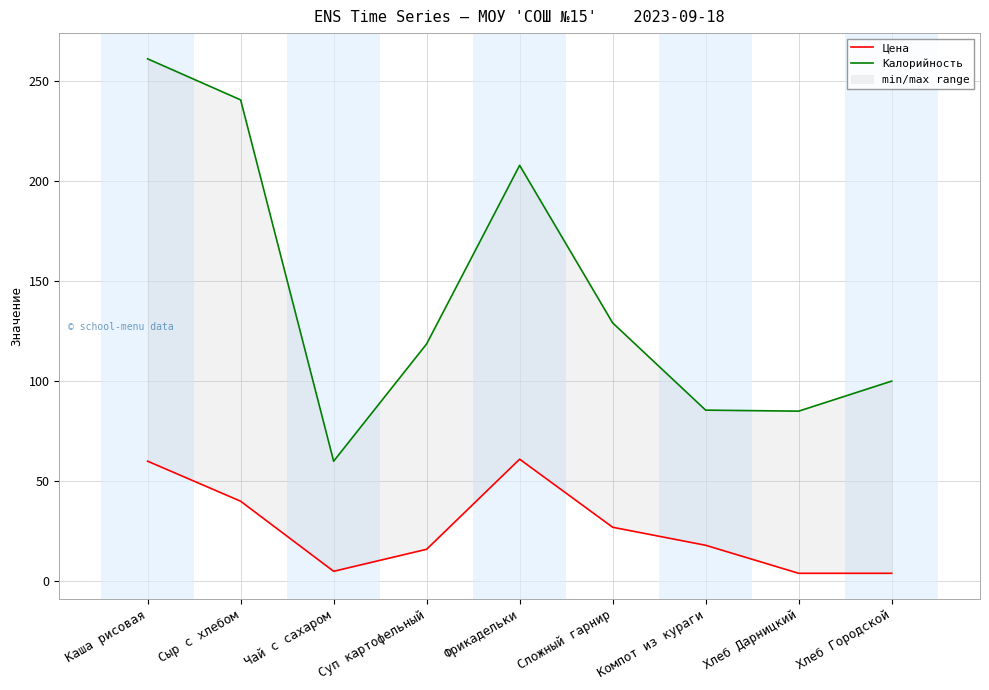

Which category has the highest value in the Цена series?

Фрикадельки